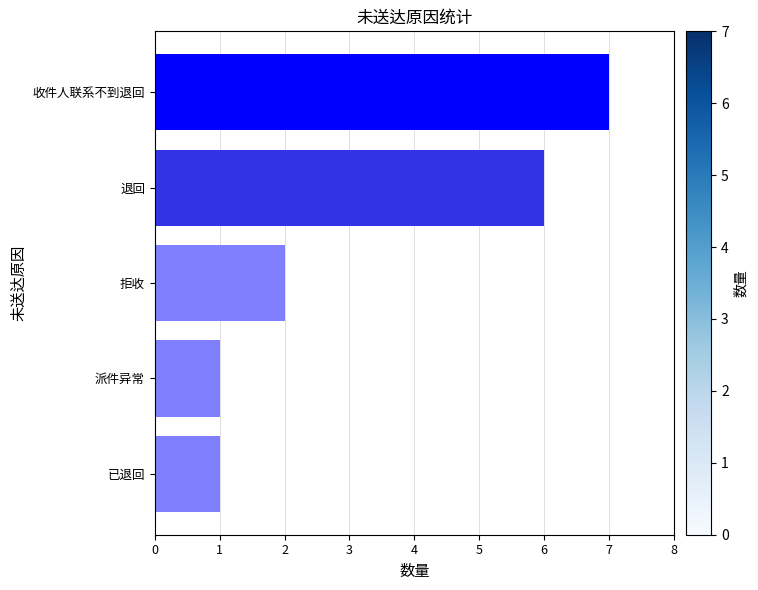

What is the maximum value shown in the chart?

7